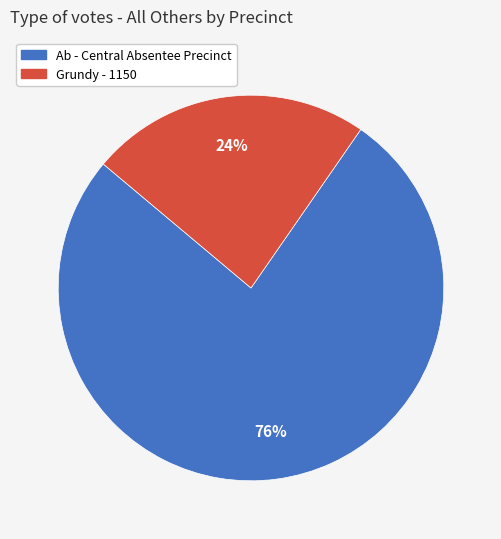

Is there a majority slice in this chart?

Yes